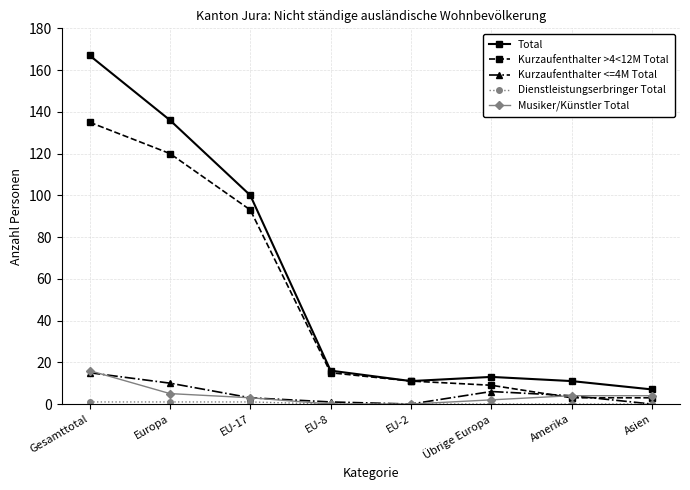

Which series has the widest spread of values?

Total